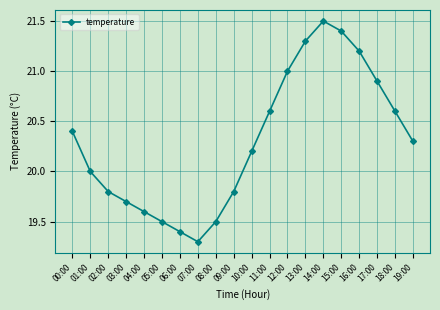

Is this an area chart (filled region under the line)?

No